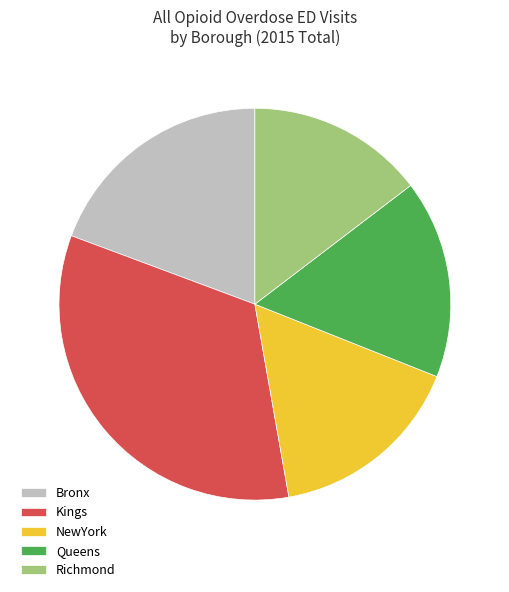

Does any single category account for the majority?

No